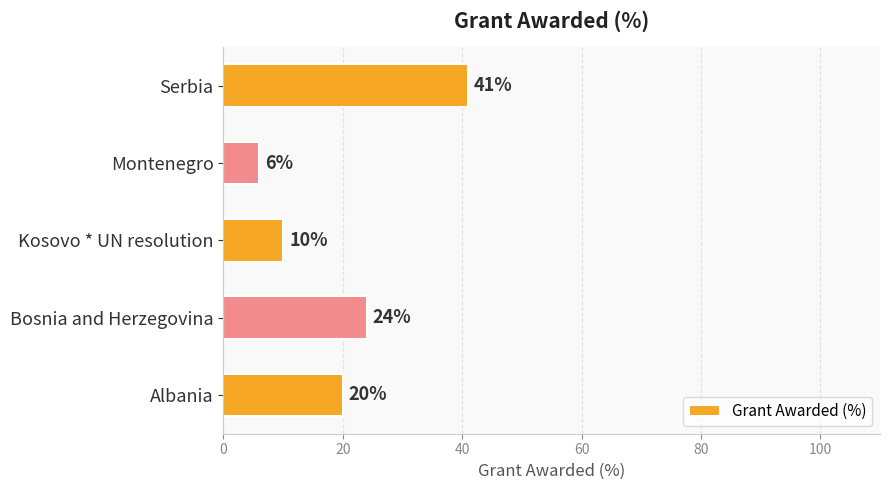

Reading top to bottom, transcribe all the data shown in this chart.

Serbia=41	Montenegro=6	Kosovo * UN resolution=10	Bosnia and Herzegovina=24	Albania=20